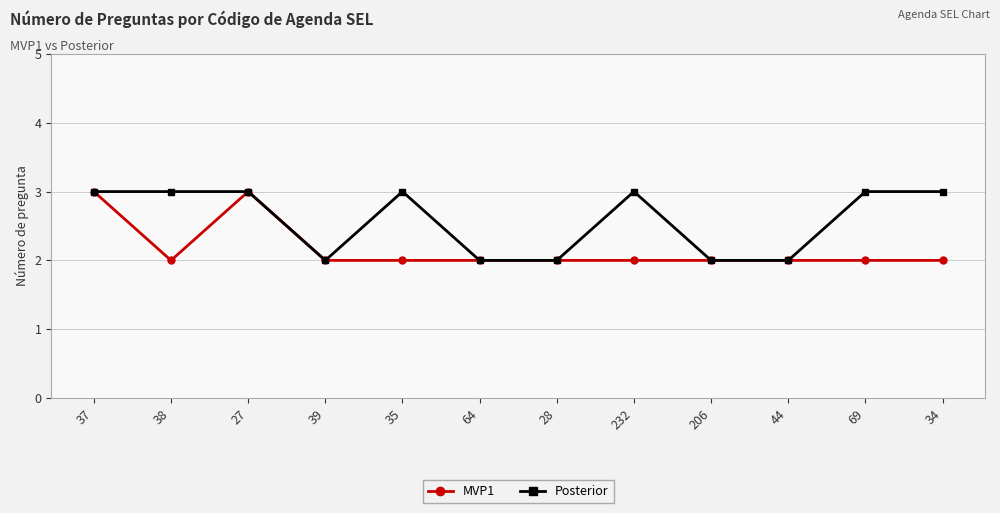

What is the label of the 6th point from the right?

28